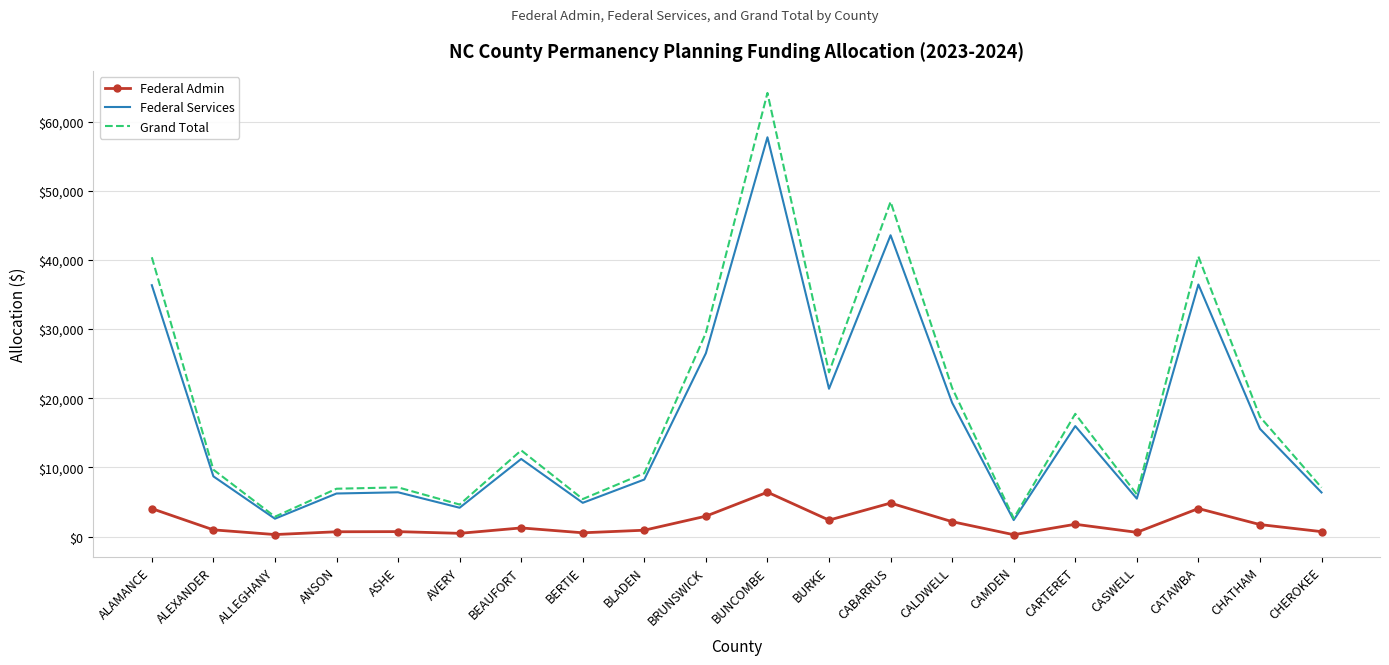

List the series in order of their peak value, highest first.

Grand Total, Federal Services, Federal Admin